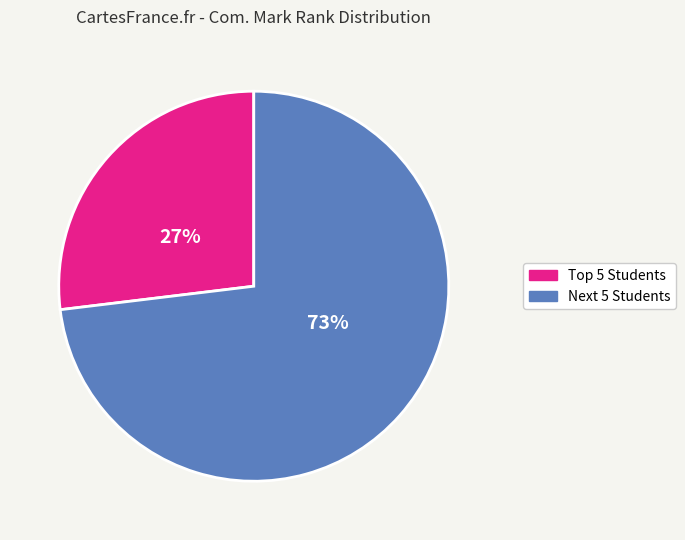

To the nearest percent, what is the average slice percentage?

50%